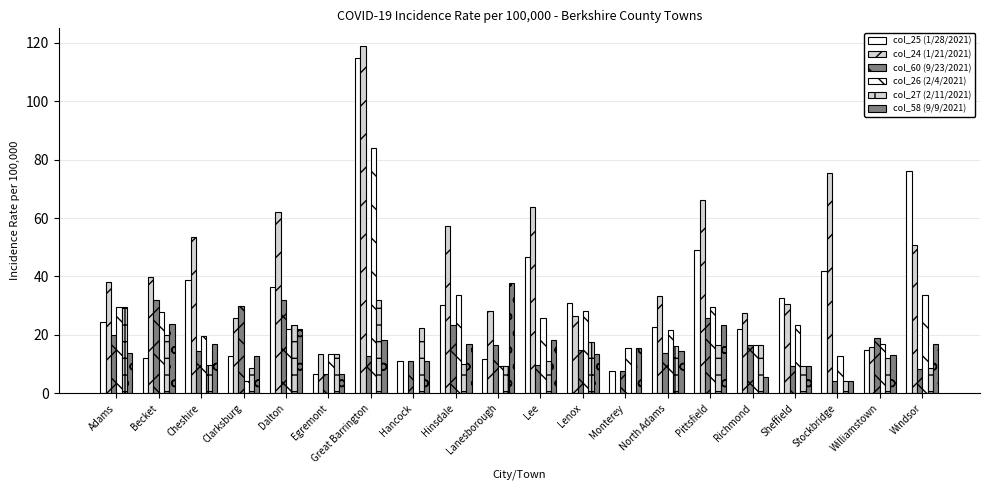

Reading left to right, list all the values displayed in this chart.

col_25 (1/28/2021): 24.3	11.9	38.9	12.8	36.5	6.7	114.8	11.1	30.2	11.8	46.6	31.0	7.7	22.7	49.1	21.9	32.7	41.9	14.9	76.1
col_24 (1/21/2021): 38.2	39.8	53.5	25.6	61.9	13.3	119.0	0.0	57.1	28.3	63.7	26.6	0.0	33.3	66.1	27.4	30.4	75.4	15.9	50.7
col_60 (9/23/2021): 20.0	31.8	14.6	29.9	32.0	6.7	12.8	11.1	23.5	16.5	9.8	14.8	7.7	13.9	25.8	16.4	9.4	4.2	18.9	8.5
col_26 (2/4/2021): 29.5	27.8	19.5	4.3	22.1	13.3	84.0	0.0	33.6	9.4	25.7	28.1	15.4	21.6	29.4	16.4	23.4	12.6	16.9	33.8
col_27 (2/11/2021): 29.5	19.9	9.7	8.5	23.2	13.3	31.9	22.3	10.1	9.4	11.0	17.7	0.0	16.1	16.6	16.4	9.4	4.2	11.9	8.5
col_58 (9/9/2021): 13.9	23.9	17.0	12.8	22.1	6.7	18.1	11.1	16.8	37.8	18.4	13.3	15.4	14.4	23.2	5.5	9.4	4.2	12.9	16.9